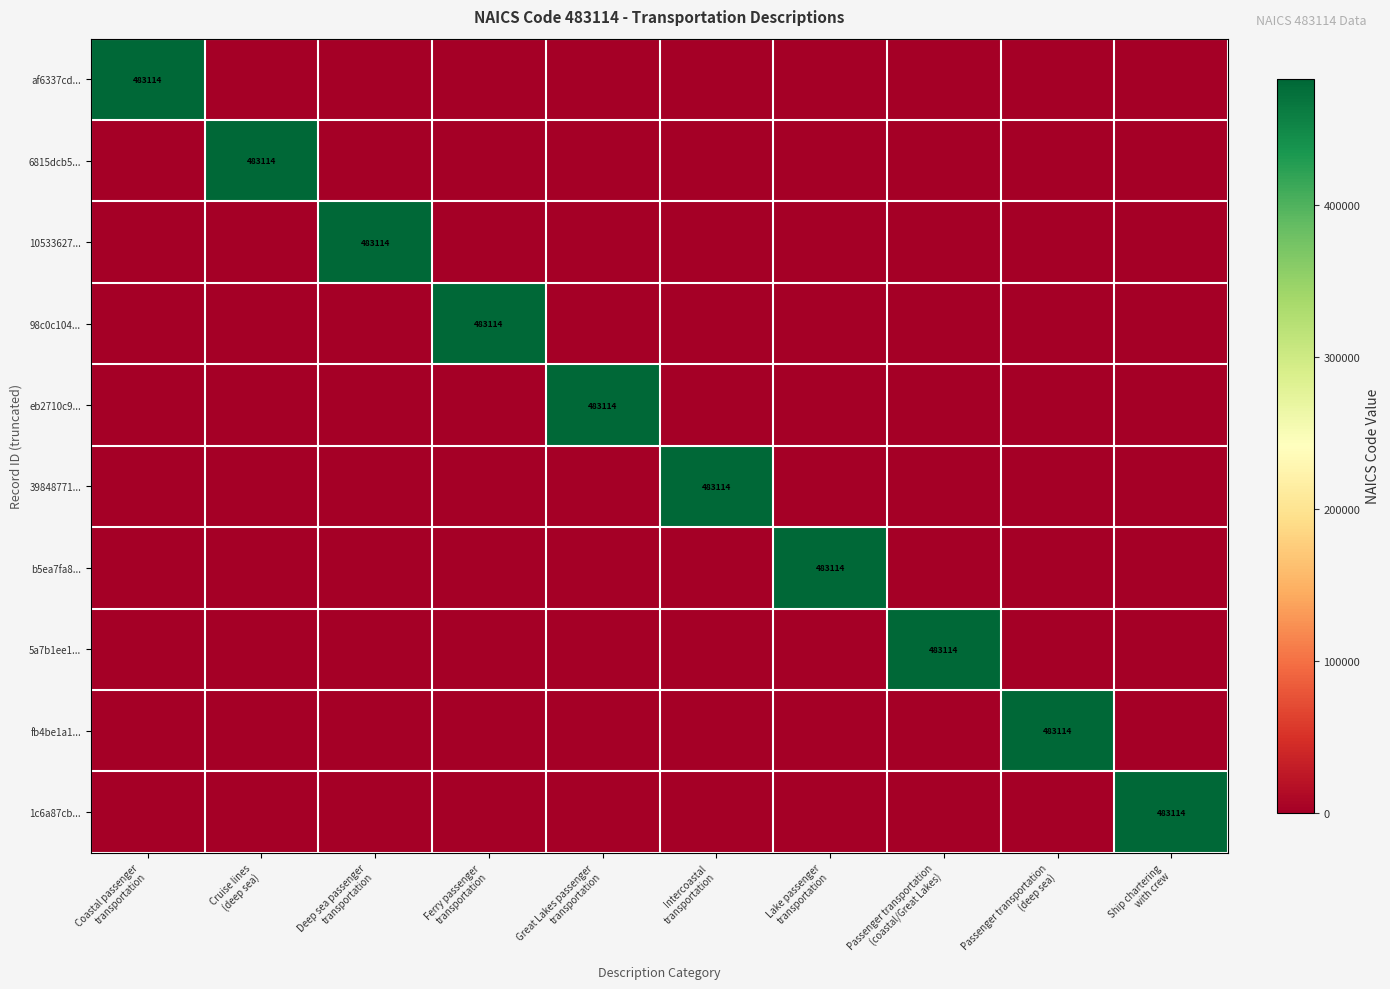

What is the total value across all series at Cruise lines
(deep sea)?

483114